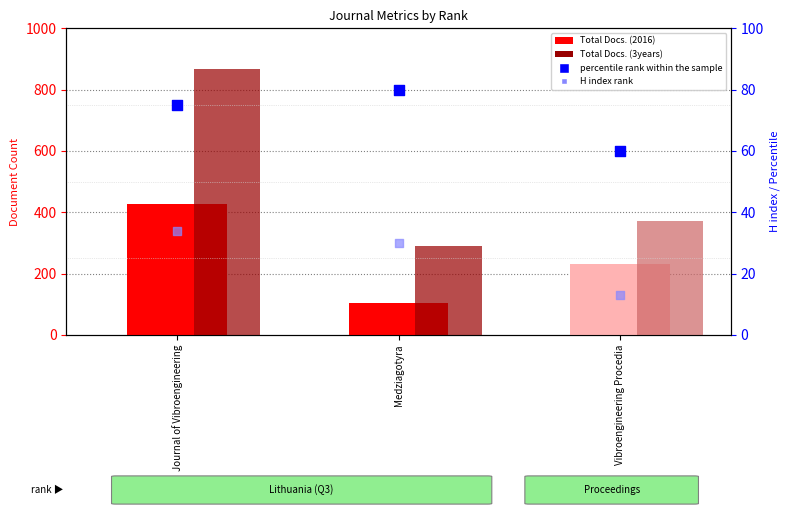

Which series reaches the maximum Y coordinate?

Total Docs. (3years)